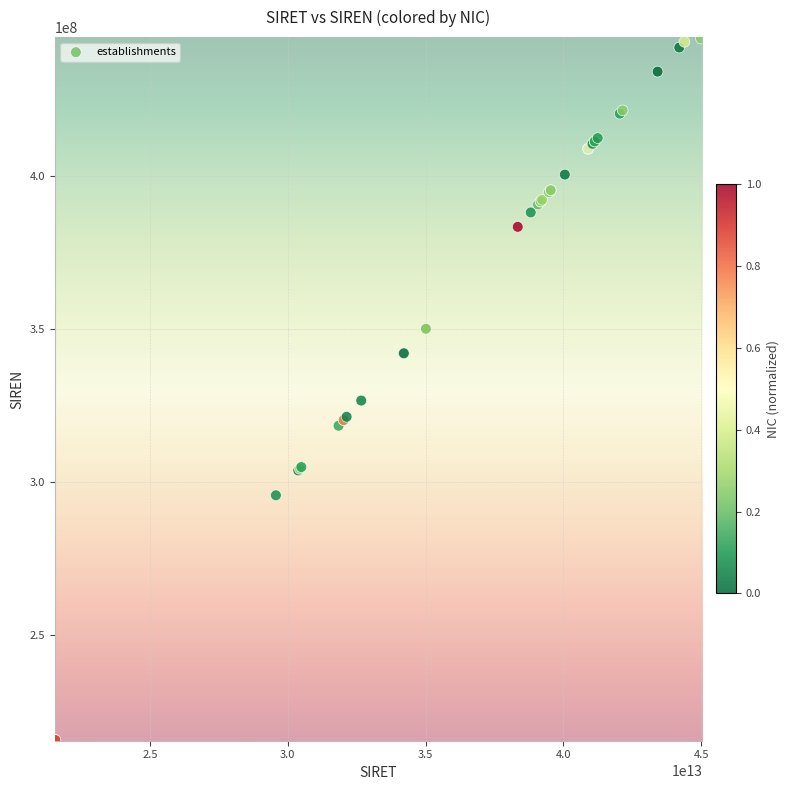

What Y value in the scatter plot is closest to 330346363?

326656204